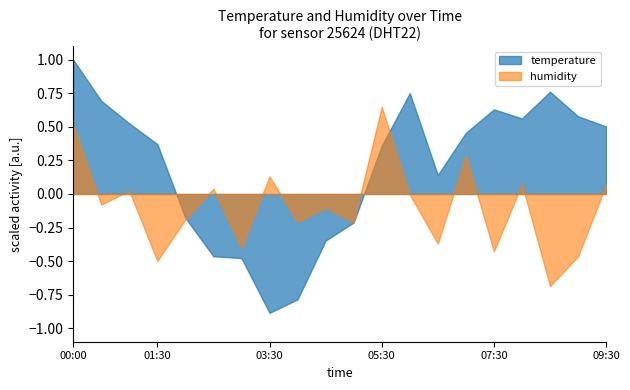

True or false: humidity and temperature cross at least once.

True